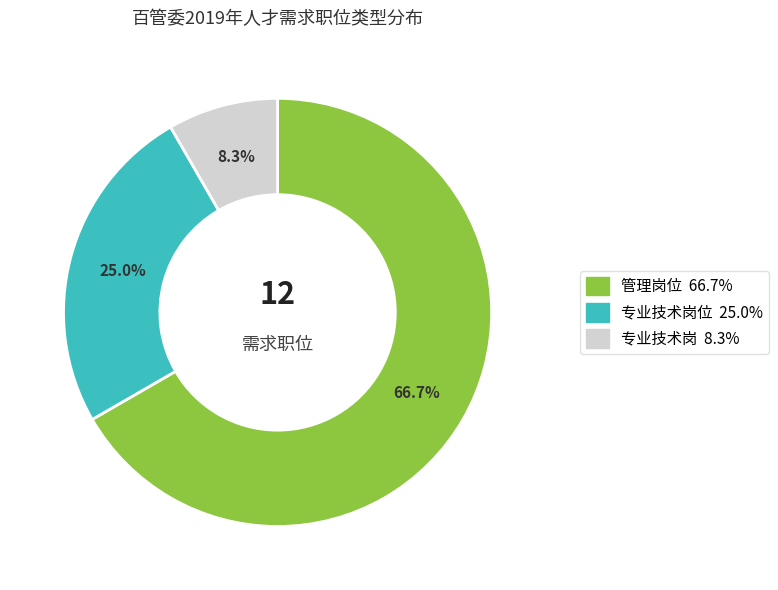

Is there any slice that represents more than half of the pie?

Yes